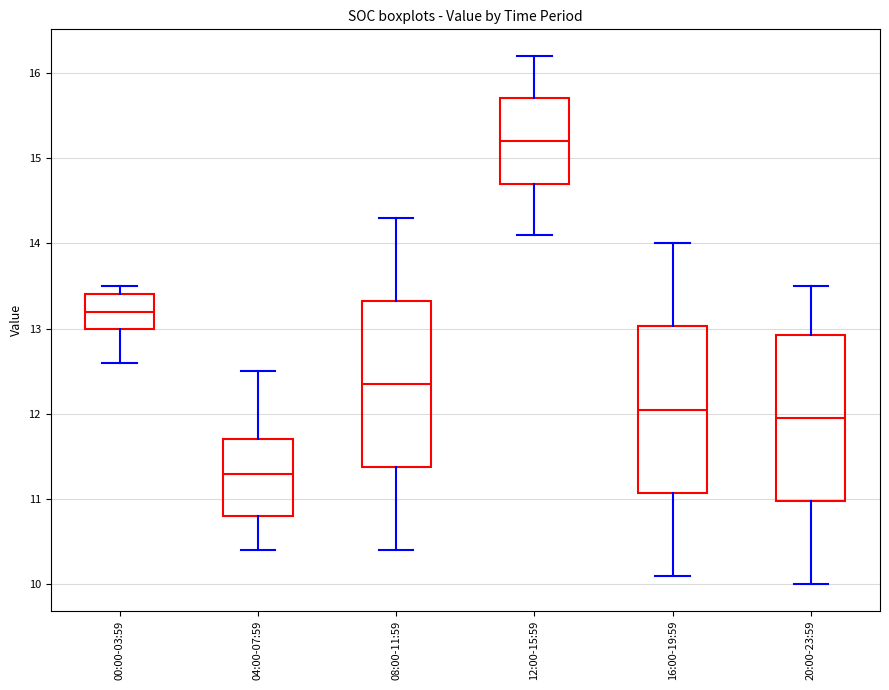

Reading left to right, transcribe this box plot: for each box, give where its median line is, the range the box spans, and where its two whiskers end, as read against the y-axis. The values are not printed on the chart, so give them approximately, as read against the axis.

00:00-03:59: median 13.2, box 13.0 to 13.4, whiskers 12.6 to 13.5
04:00-07:59: median 11.3, box 10.8 to 11.7, whiskers 10.4 to 12.5
08:00-11:59: median 12.4, box 11.4 to 13.3, whiskers 10.4 to 14.3
12:00-15:59: median 15.2, box 14.7 to 15.7, whiskers 14.1 to 16.2
16:00-19:59: median 12.1, box 11.1 to 13.0, whiskers 10.1 to 14.0
20:00-23:59: median 12.0, box 11.0 to 12.9, whiskers 10.0 to 13.5